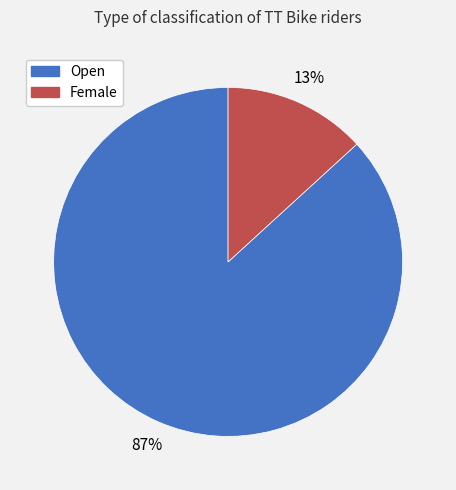

What percentage is the Open slice, to the nearest percent?

87%